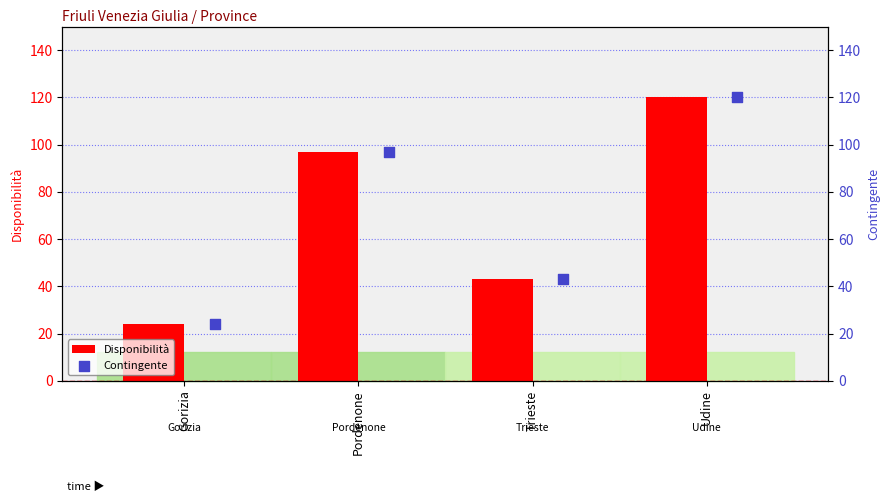

List the labels in order of Disponibilità value, smallest first.

Gorizia, Trieste, Pordenone, Udine